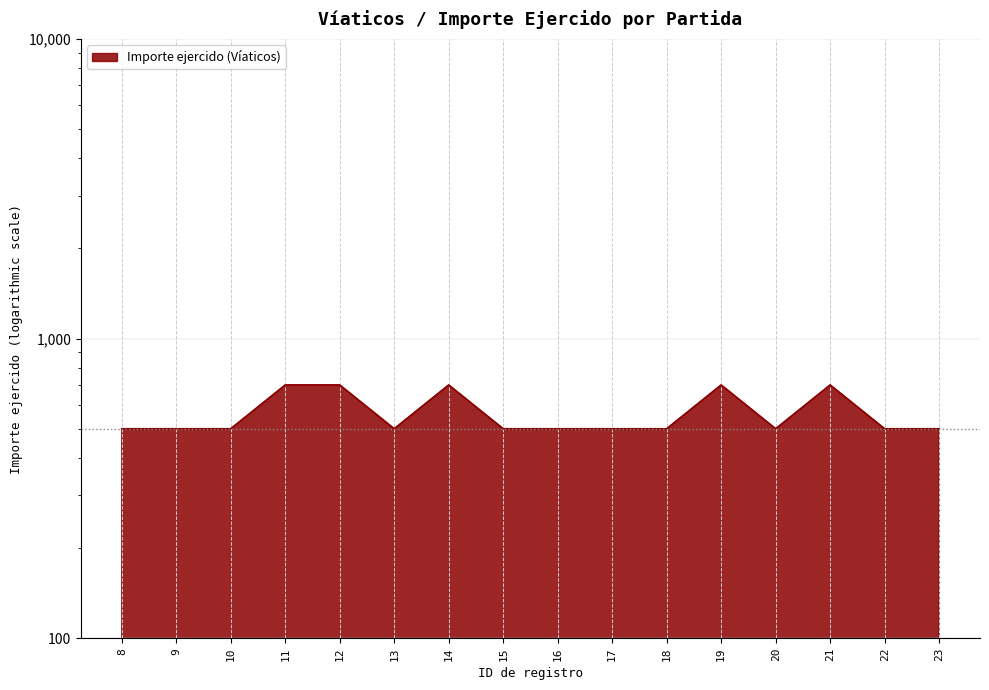

The chart shows a value of 975 at 12. True or false?

False